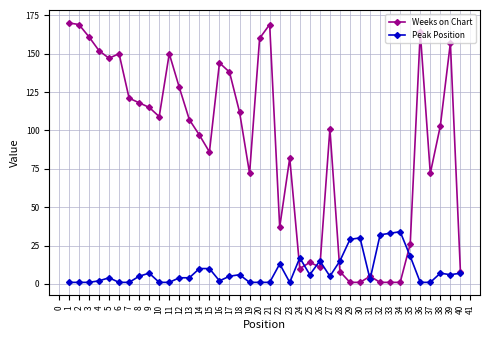

The value of Peak Position at 14 is 1. True or false?

False